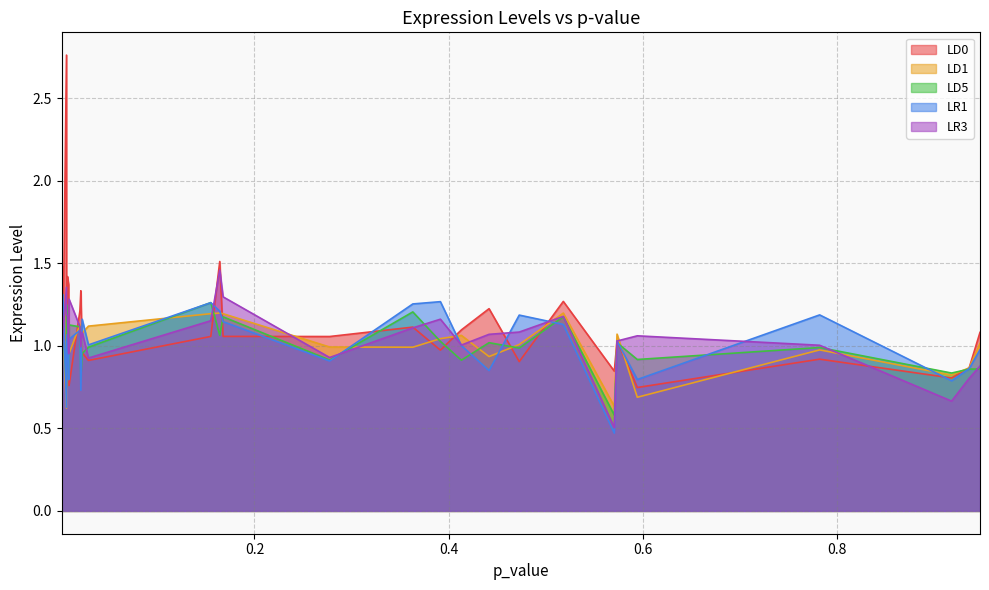

How many times do LD5 and LR1 cross each other?

15